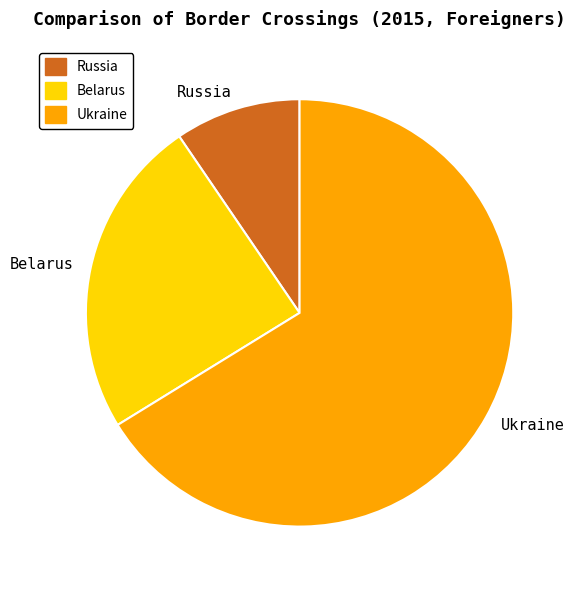

How many slices are in this pie chart?

3